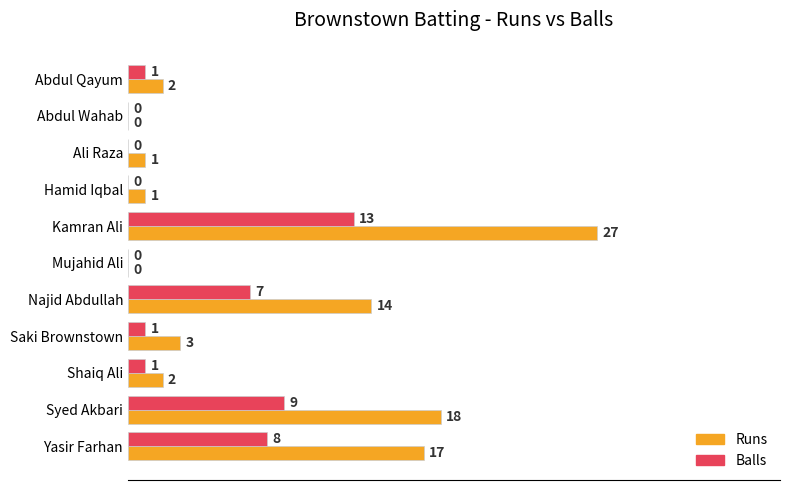

True or false: Runs has a value of 1 at Hamid Iqbal.

True